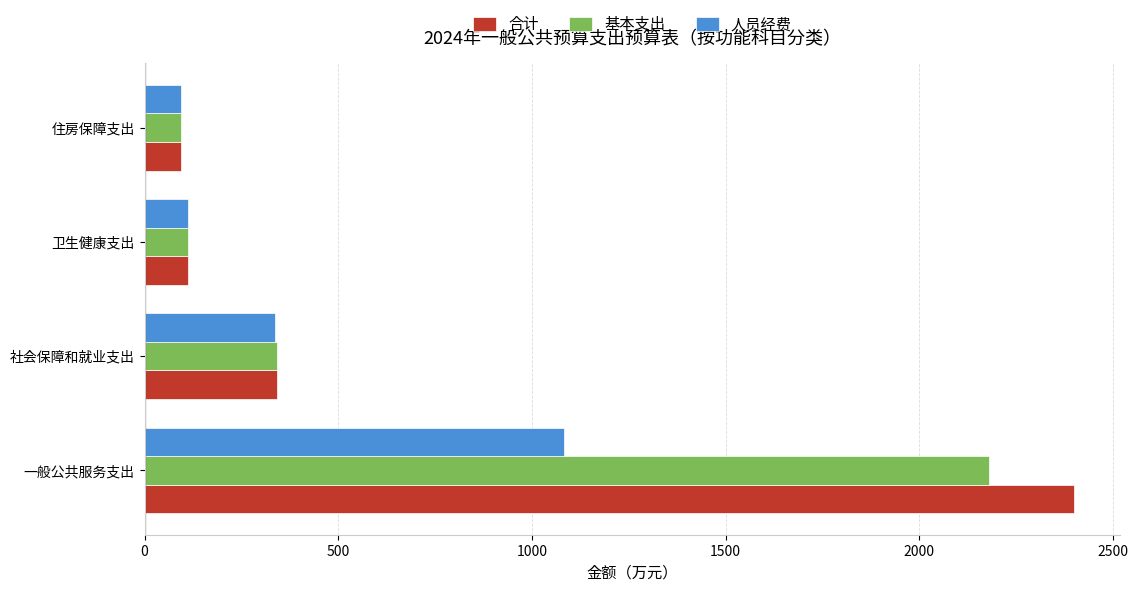

Rank the series by their maximum value, from lowest to highest.

人员经费, 基本支出, 合计